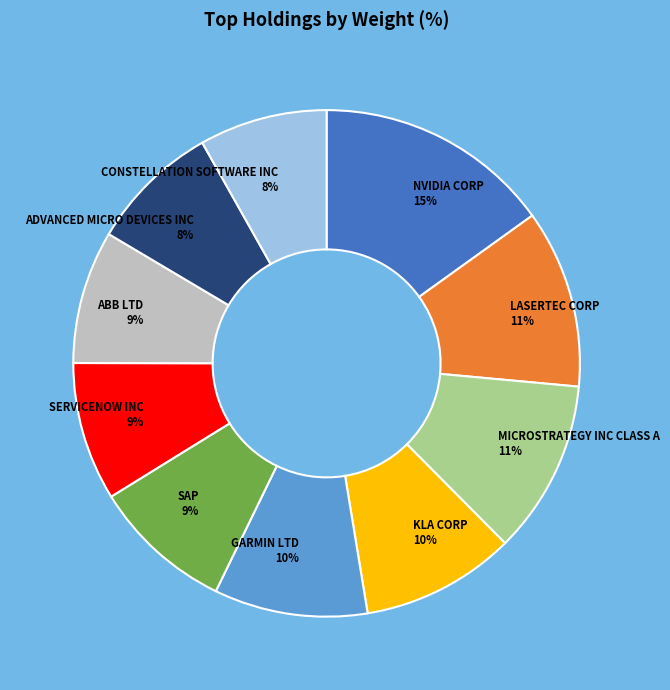

Is the sum of SAP and CONSTELLATION SOFTWARE INC greater than half?

No